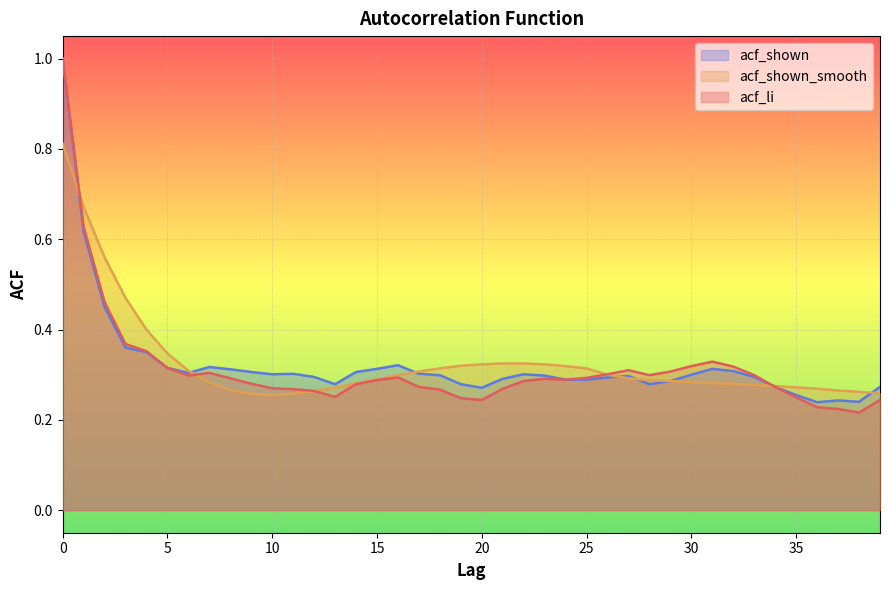

How many times do acf_shown and acf_shown_smooth cross each other?

7